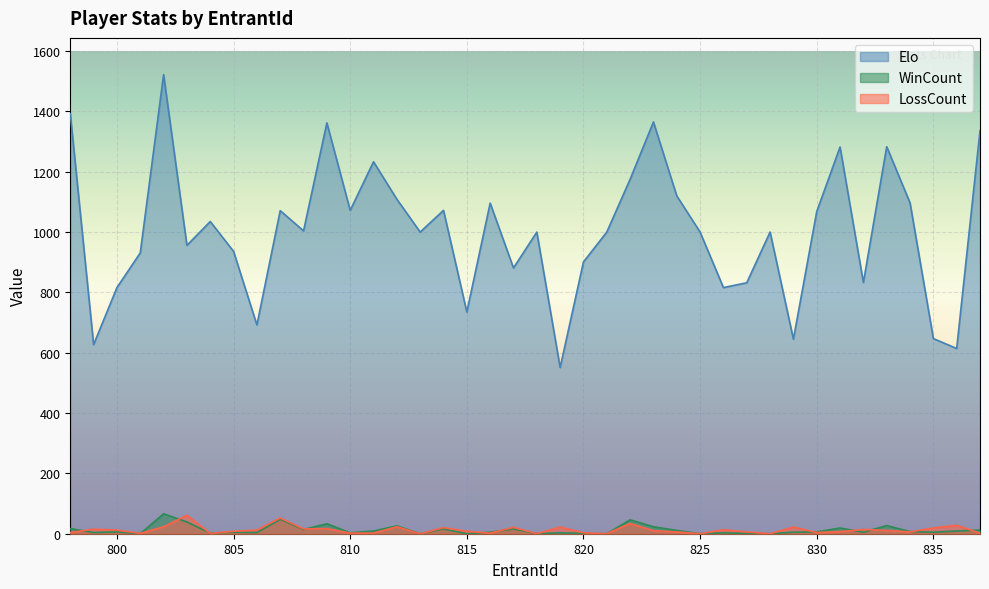

Which series has the largest total across all categories?

Elo